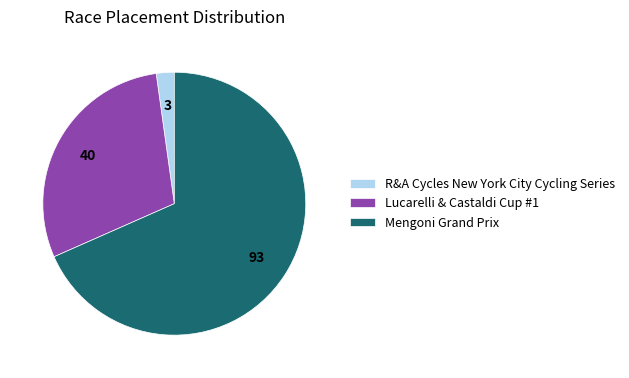

Is it true that Mengoni Grand Prix is 76% of the pie?

False